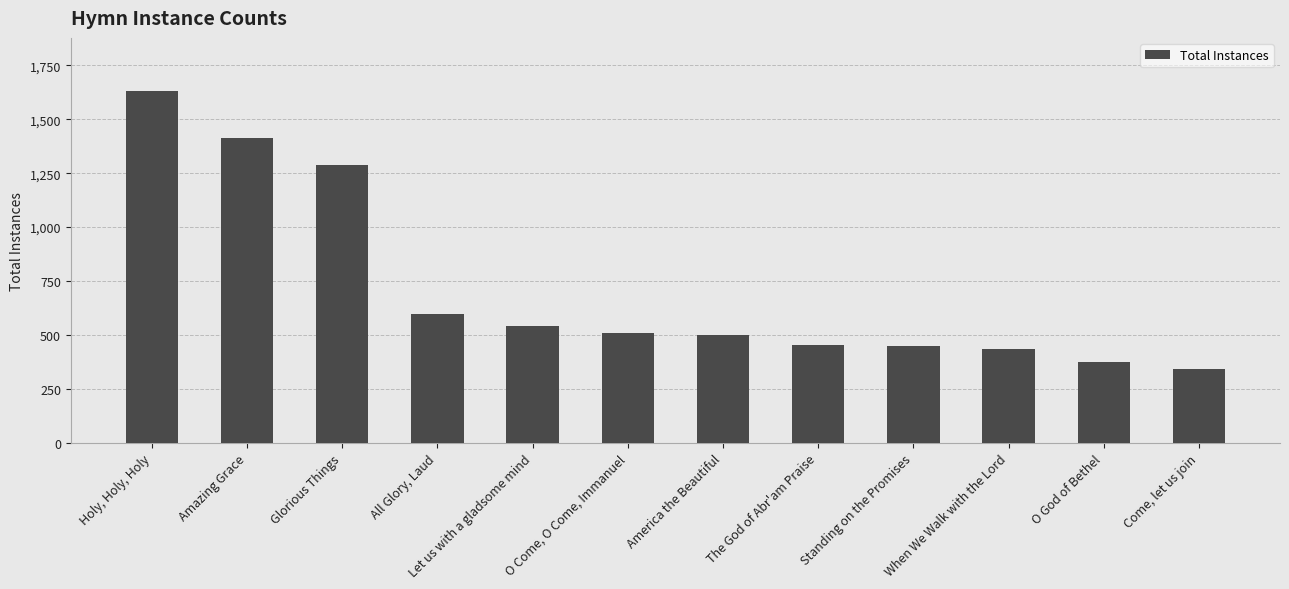

How many bars are there in total?

12